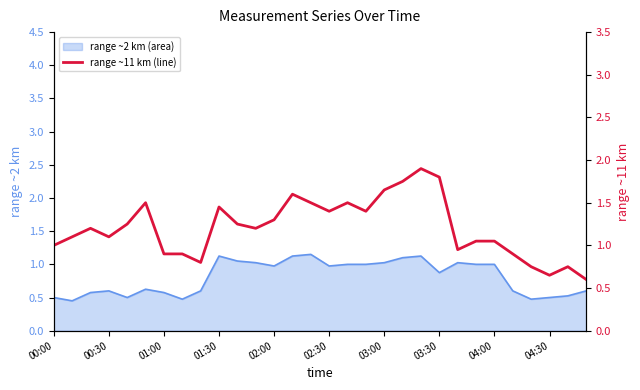

The value of range ~2 km (area) at 03:00 is 1.7. True or false?

False